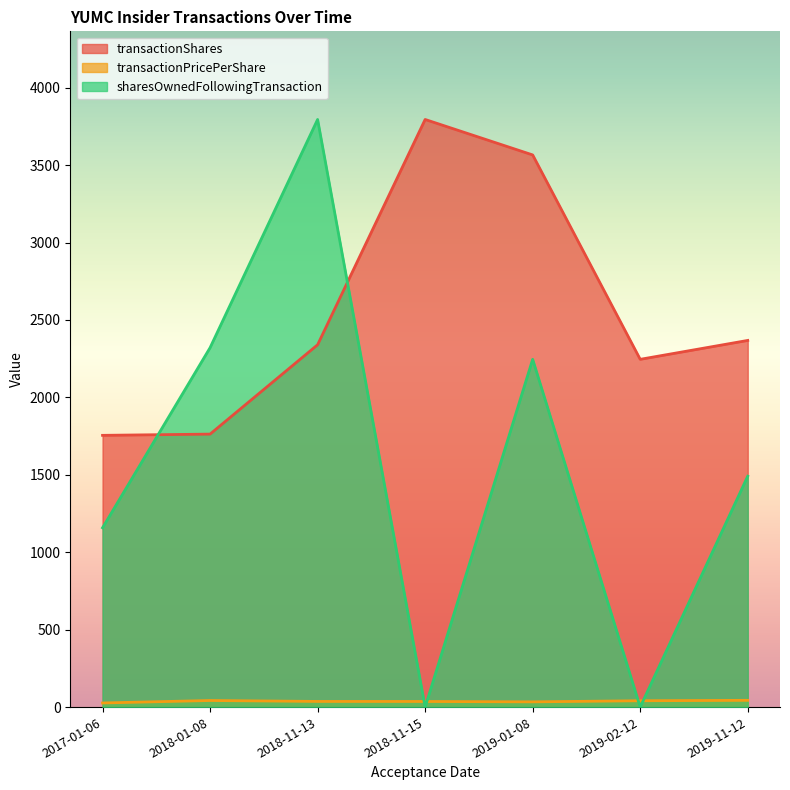

What is the value of the sharesOwnedFollowingTransaction point at the 7th from the left?

1491.0